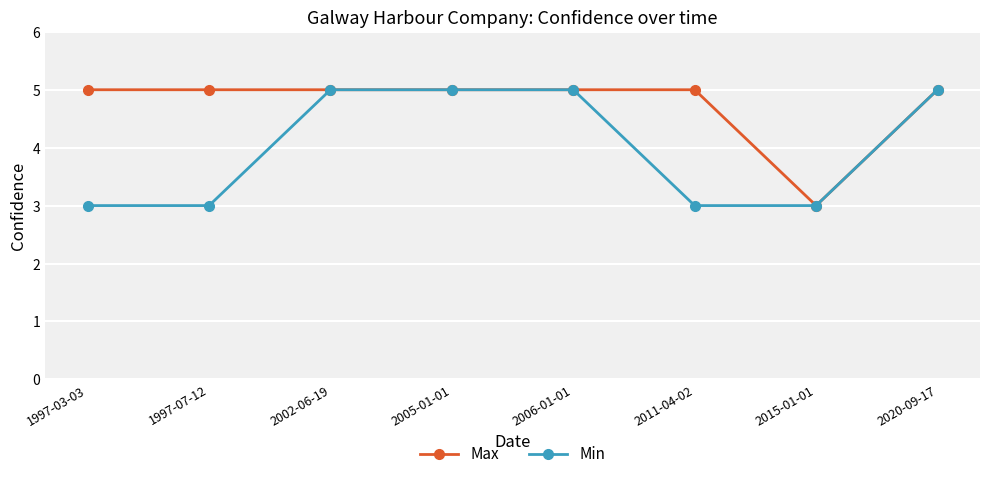

Which series has the largest total across all categories?

Max